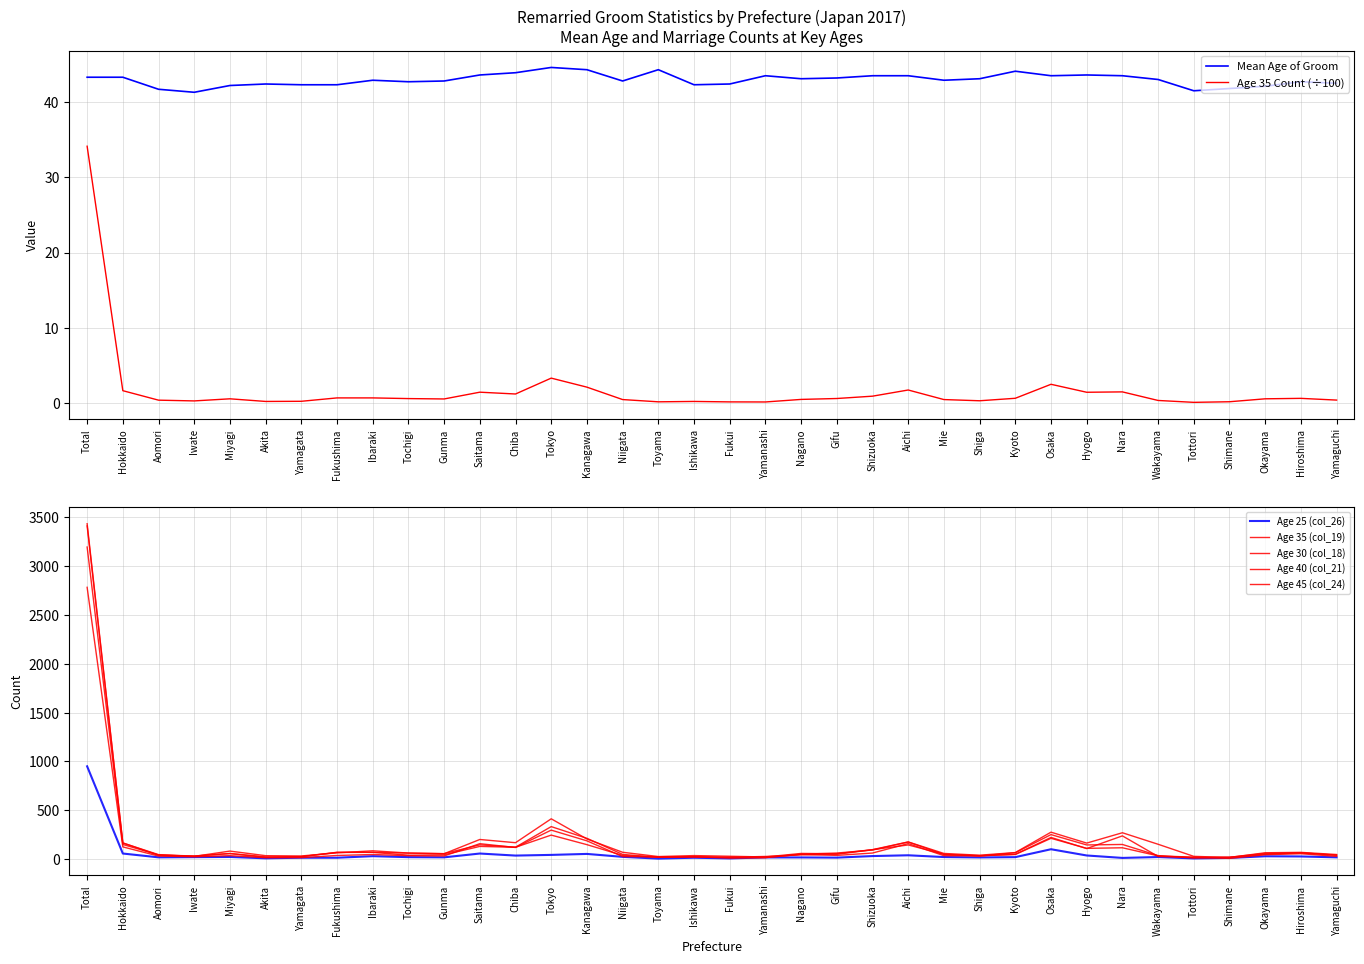

Reading right to left, transcribe all the data shown in this chart.

Mean Age of Groom: 42.5	42.7	42.1	41.8	41.5	43.0	43.5	43.6	43.5	44.1	43.1	42.9	43.5	43.5	43.2	43.1	43.5	42.4	42.3	44.3	42.8	44.3	44.6	43.9	43.6	42.8	42.7	42.9	42.3	42.3	42.4	42.2	41.3	41.7	43.3	43.3
Age 25 (col_26): 16.0	25.0	27.0	10.0	5.0	19.0	10.0	35.0	99.0	18.0	15.0	19.0	37.0	29.0	13.0	15.0	15.0	5.0	12.0	3.0	21.0	51.0	41.0	34.0	55.0	16.0	18.0	28.0	12.0	12.0	6.0	20.0	18.0	16.0	55.0	949.0
Age 35 (col_19): 39.0	62.0	56.0	17.0	9.0	34.0	148.0	143.0	249.0	63.0	30.0	46.0	173.0	91.0	60.0	48.0	14.0	15.0	21.0	16.0	46.0	211.0	331.0	120.0	144.0	54.0	59.0	68.0	68.0	23.0	21.0	56.0	28.0	38.0	164.0	3413.0
Age 30 (col_18): 37.0	62.0	48.0	15.0	18.0	31.0	114.0	108.0	211.0	45.0	33.0	47.0	143.0	94.0	47.0	41.0	25.0	17.0	21.0	17.0	36.0	146.0	244.0	119.0	128.0	42.0	38.0	67.0	66.0	23.0	16.0	54.0	30.0	40.0	148.0	3197.0
Age 40 (col_21): 45.0	67.0	63.0	15.0	26.0	150.0	268.0	162.0	274.0	65.0	38.0	56.0	174.0	95.0	53.0	56.0	20.0	27.0	34.0	24.0	68.0	204.0	411.0	166.0	199.0	53.0	60.0	83.0	62.0	30.0	33.0	80.0	26.0	44.0	163.0	3436.0
Age 45 (col_24): 26.0	53.0	43.0	5.0	15.0	25.0	236.0	106.0	220.0	47.0	31.0	33.0	157.0	60.0	36.0	47.0	13.0	8.0	22.0	21.0	24.0	185.0	295.0	117.0	156.0	30.0	33.0	45.0	35.0	13.0	12.0	33.0	22.0	29.0	123.0	2784.0